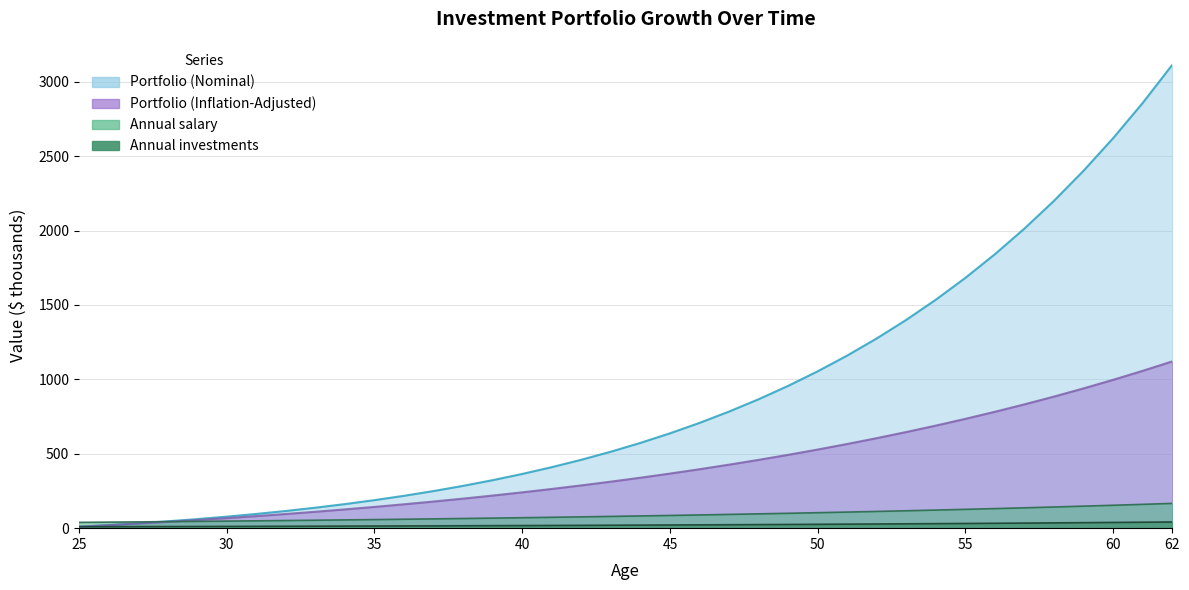

True or false: Portfolio (Nominal) and Portfolio (Inflation-Adjusted) intersect in this chart.

False